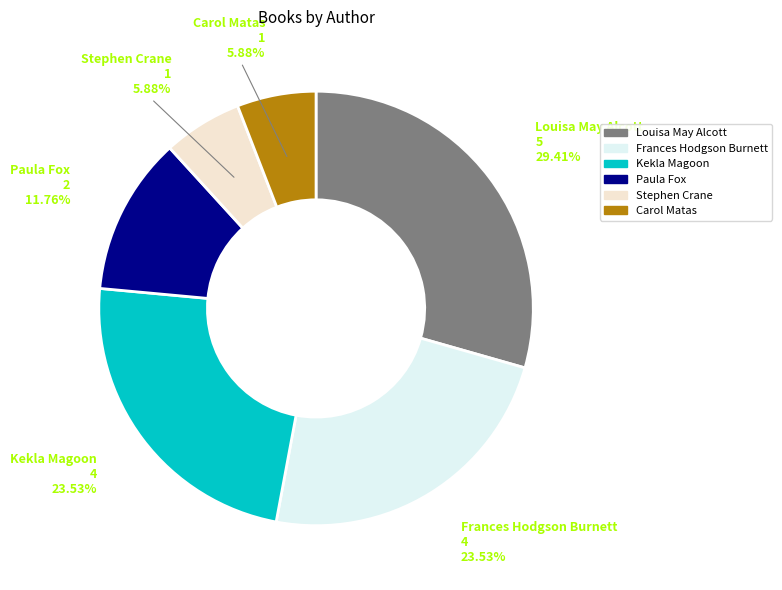

How many segments does this pie chart have?

6